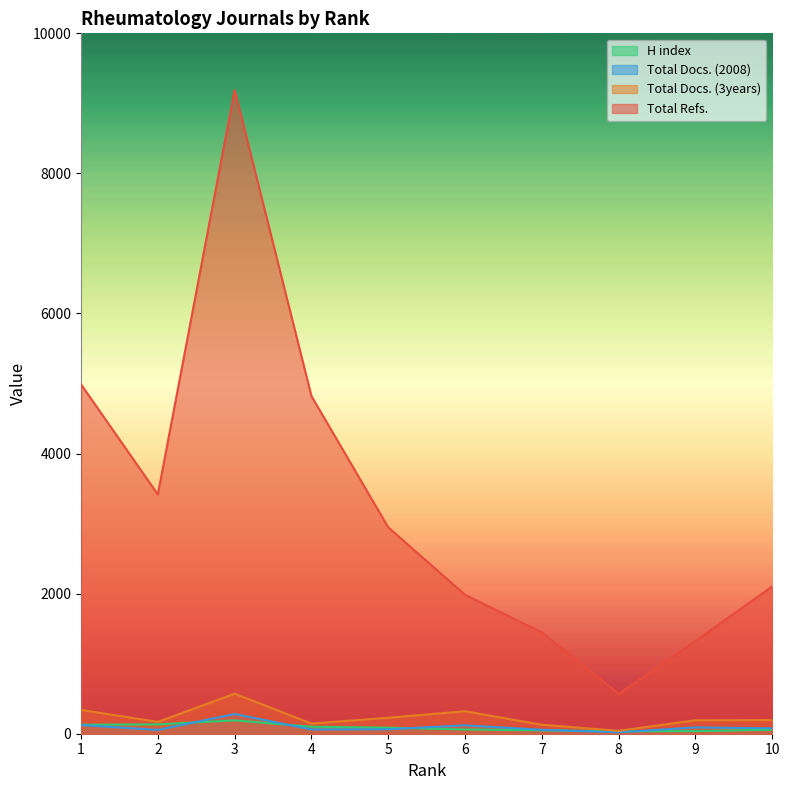

Does the chart have visible grid lines?

No